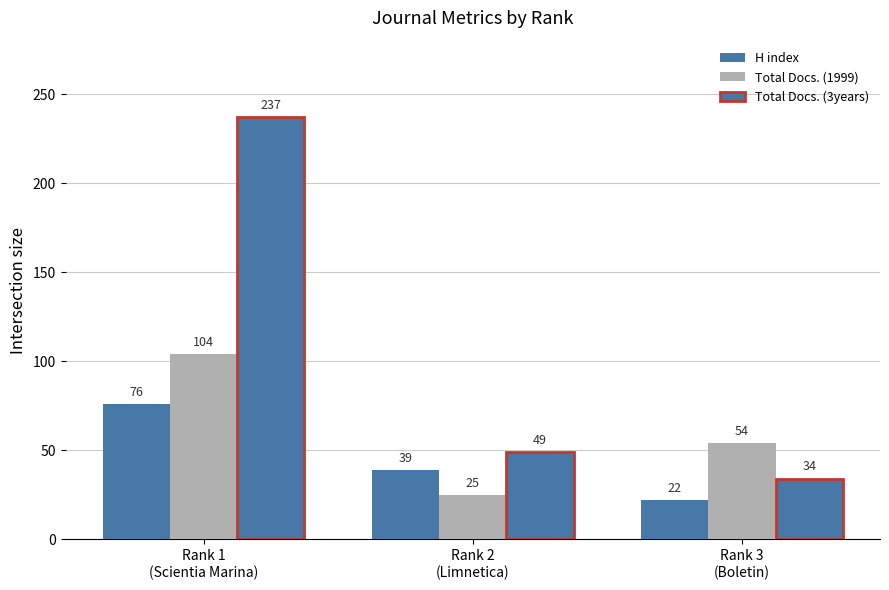

Where does the Total Docs. (3years) series first go above 49?

Rank 1
(Scientia Marina)